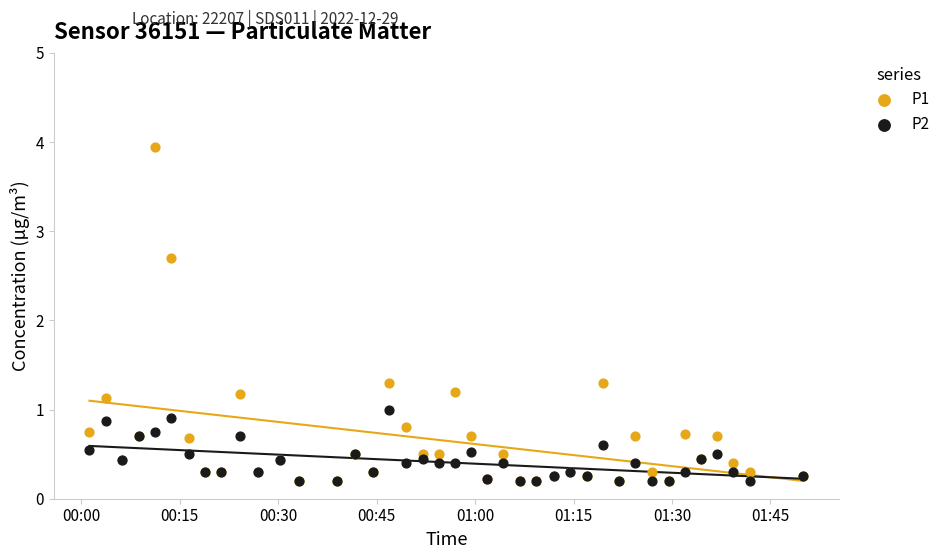

Which series reaches the maximum Y coordinate?

P1